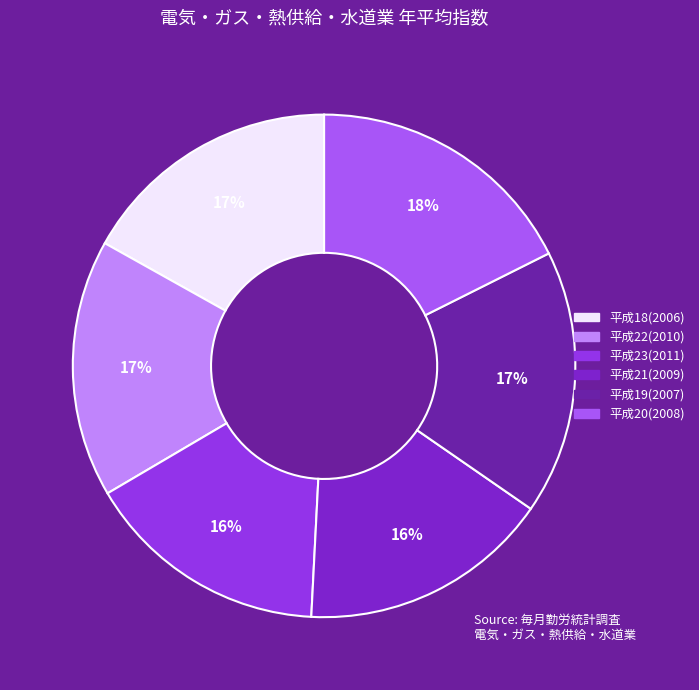

Which category has the biggest portion of the pie?

平成20(2008)